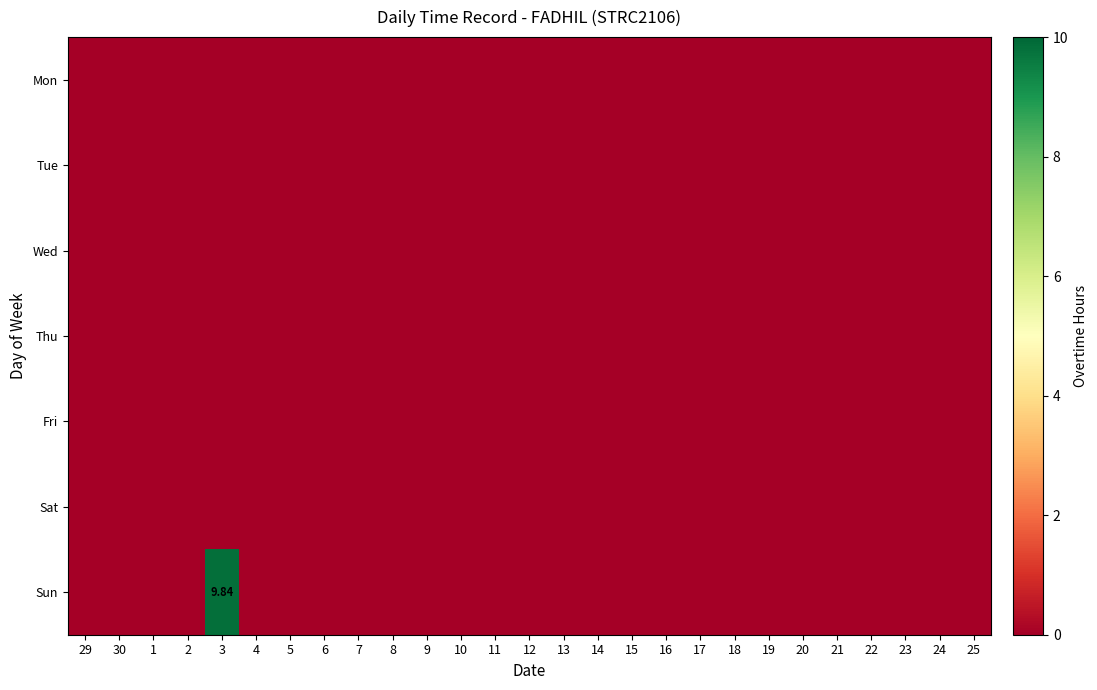

Is the value of Tue at 12 greater than the value of Wed at 1?

No